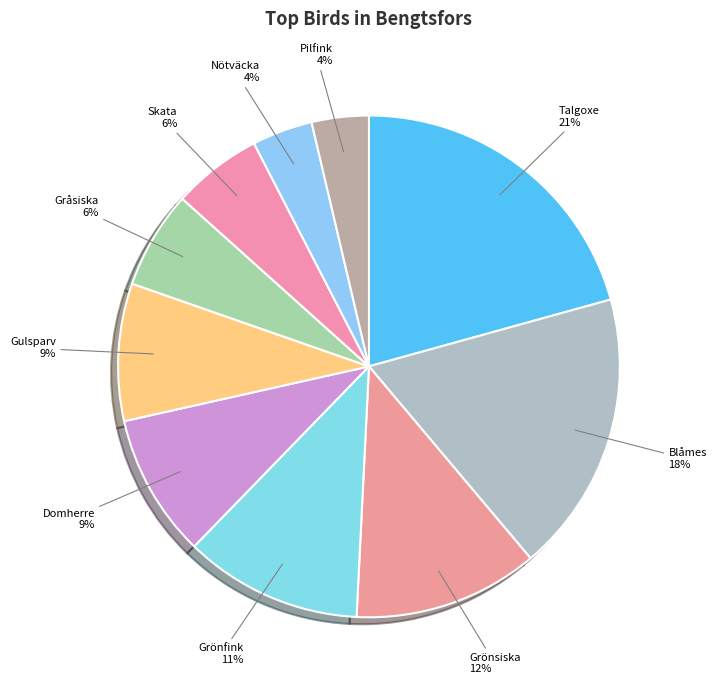

To the nearest percent, what is the average slice percentage?

10%